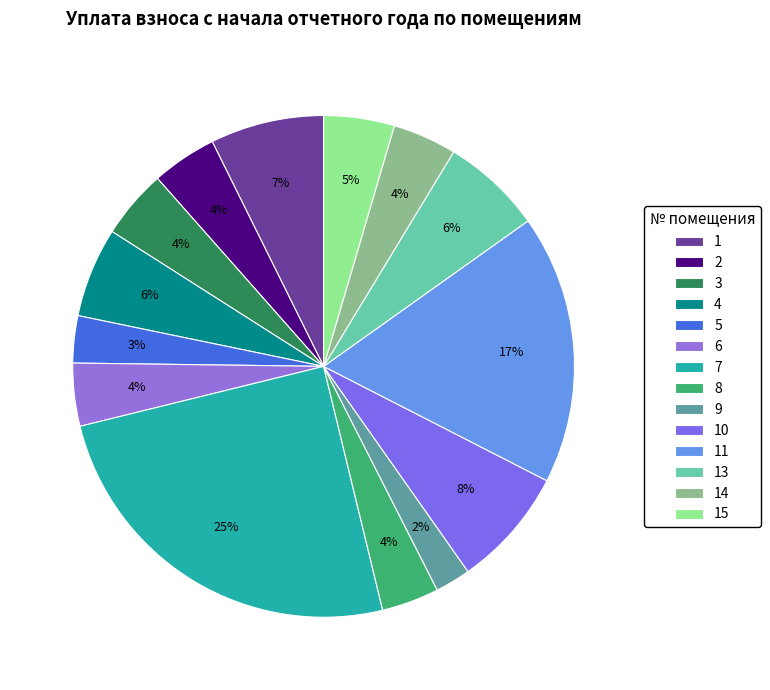

To the nearest percent, what portion does 15 represent?

5%